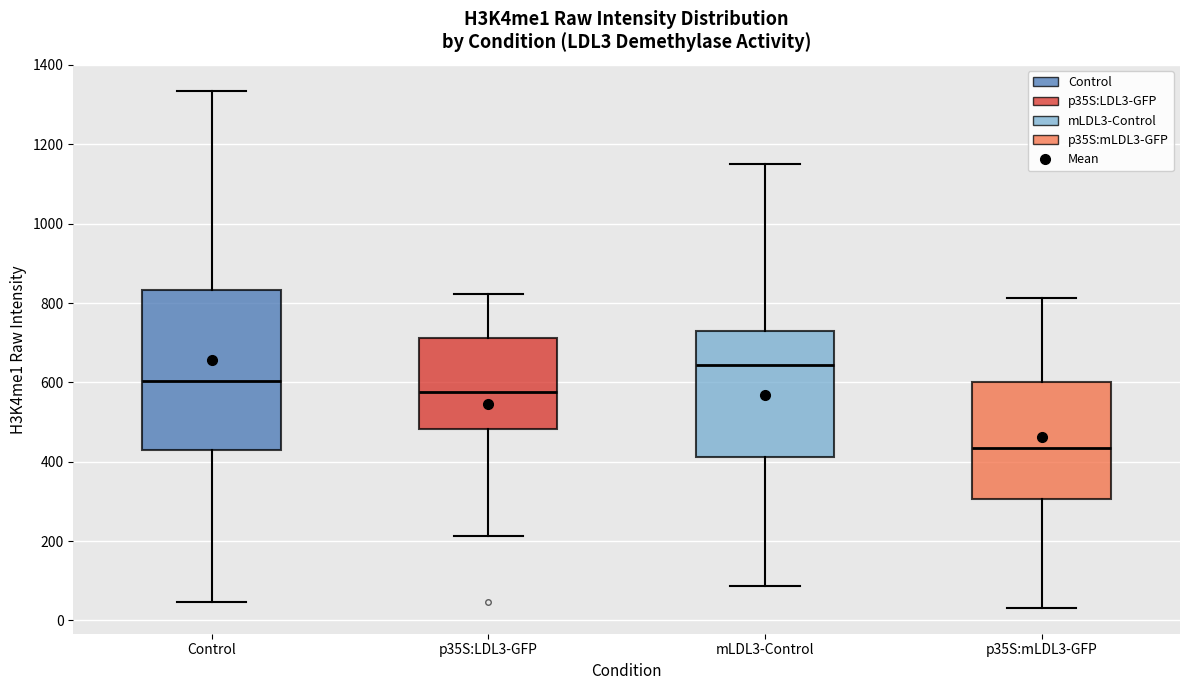

Reading left to right, transcribe this box plot: for each box, give where its median line is, the range the box spans, and where its two whiskers end, as read against the y-axis. The values are not printed on the chart, so give them approximately, as read against the axis.

Control: median 600, box 420 to 840, whiskers 40 to 1340
p35S:LDL3-GFP: median 580, box 480 to 720, whiskers 220 to 820
mLDL3-Control: median 640, box 420 to 740, whiskers 80 to 1140
p35S:mLDL3-GFP: median 440, box 300 to 600, whiskers 40 to 820